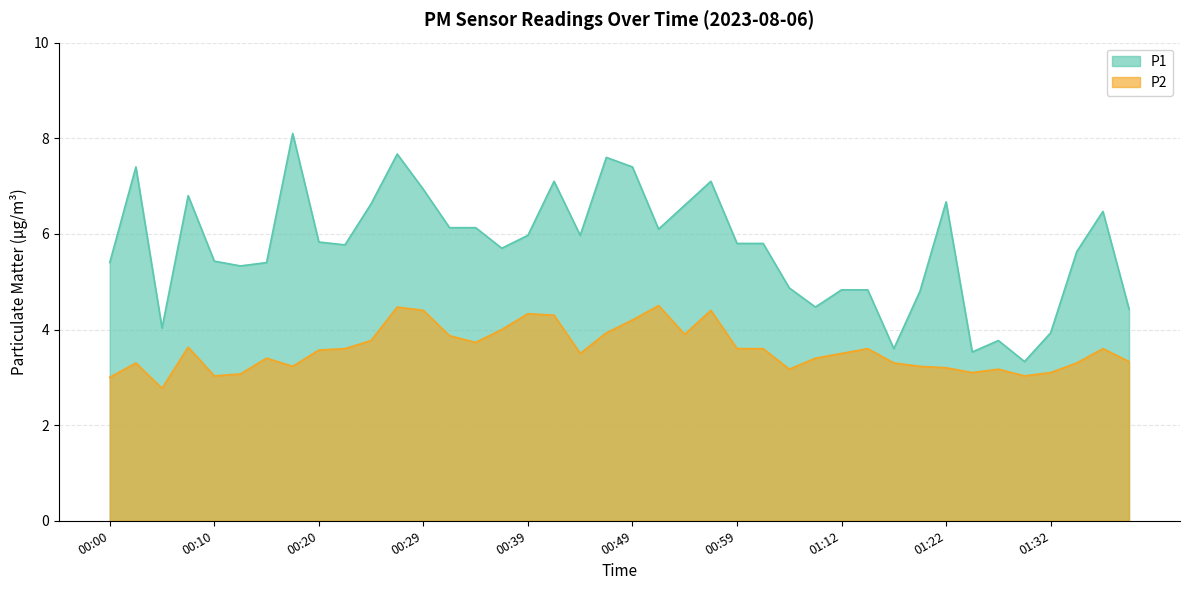

How many values in the P1 series are below 5?

12